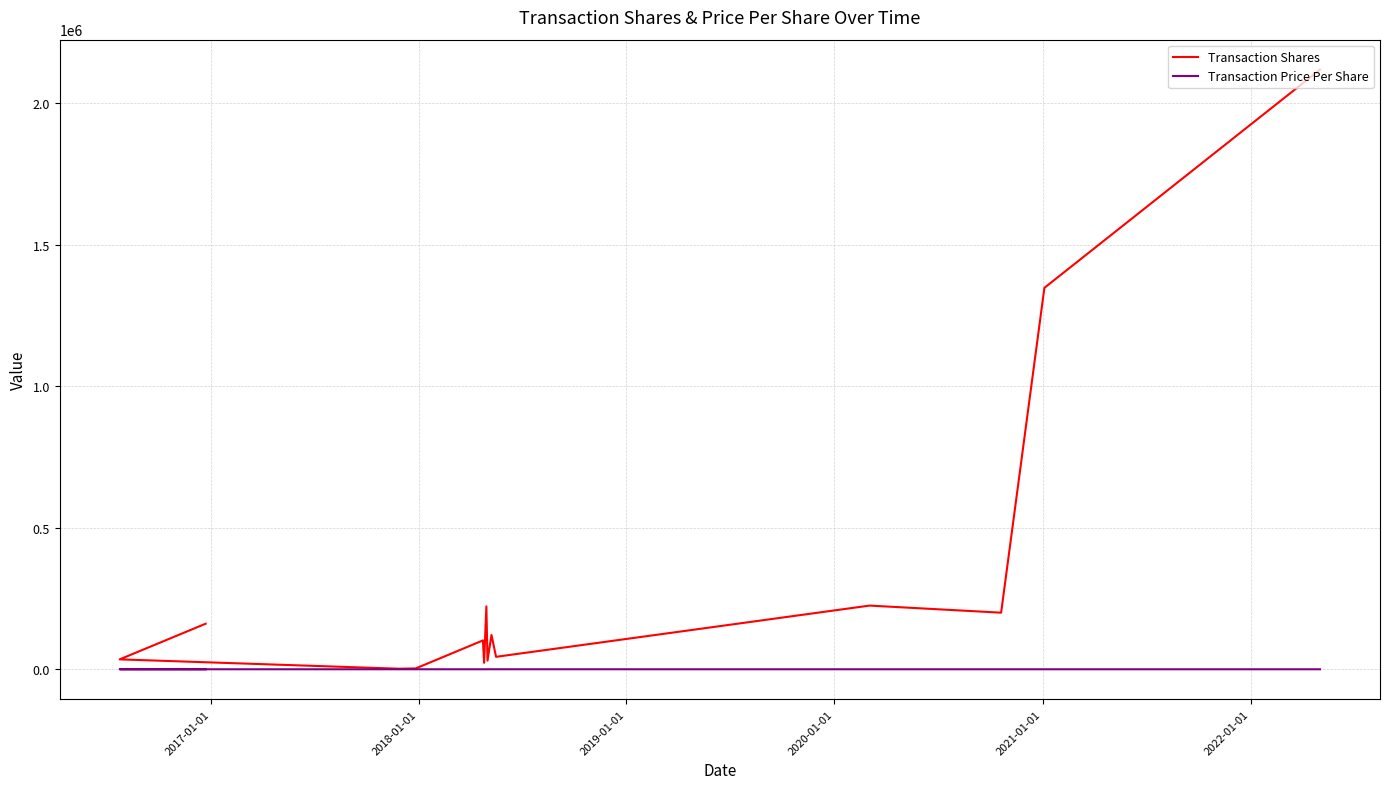

The Transaction Shares series shows 211921.3 at 8. True or false?

False